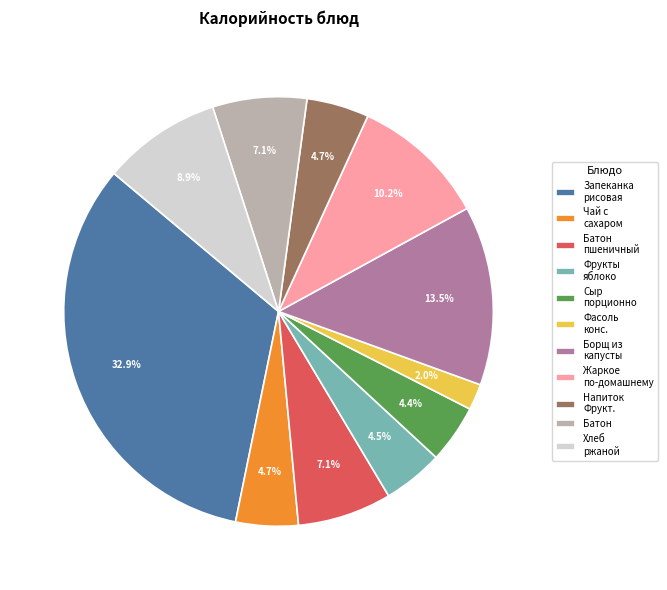

What percentage is NOT represented by Сыр порционно?

95.6%